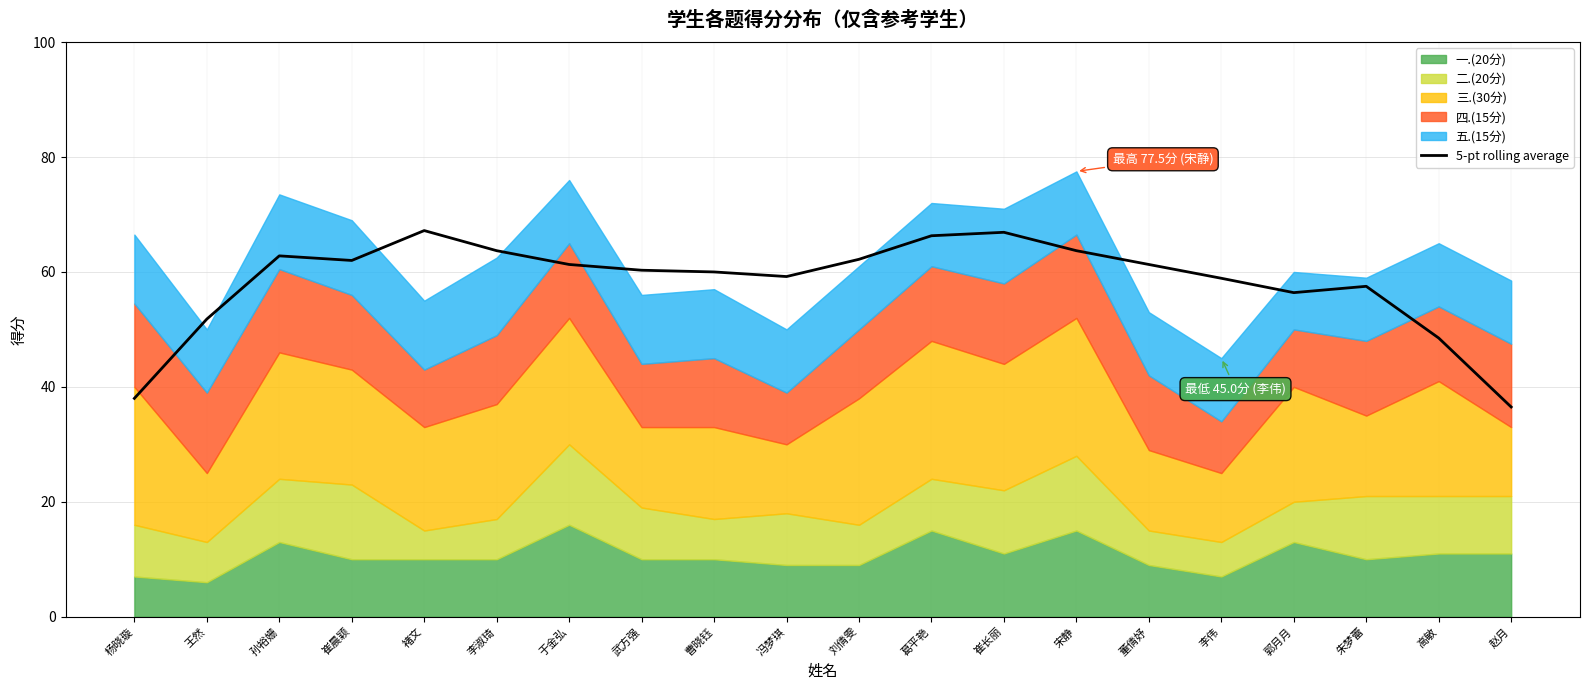

Which has a higher value, 朱梦蕾 or 李淑琦?

李淑琦